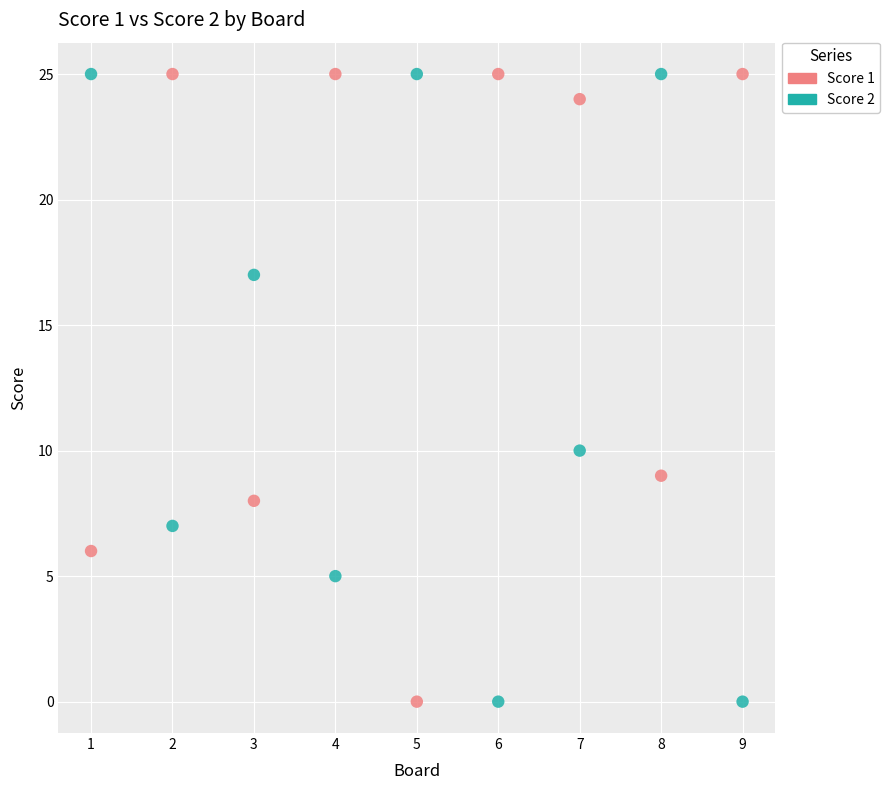

Across all data points, what is the range of X values (max minus min)?

8